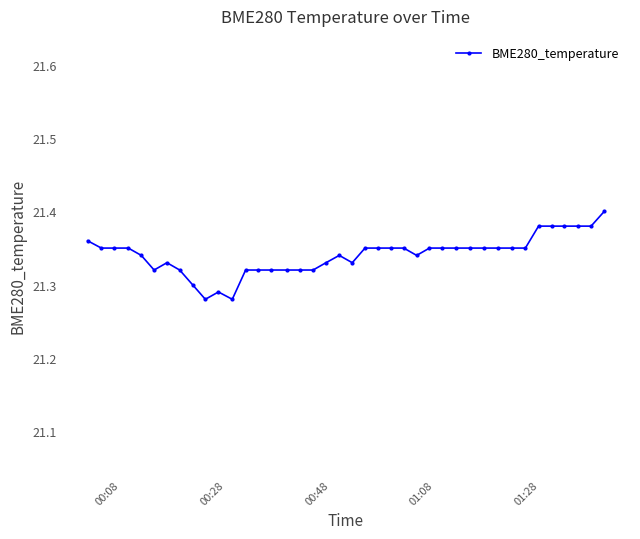

True or false: there are more than 2 points higher than both neighbors.

True